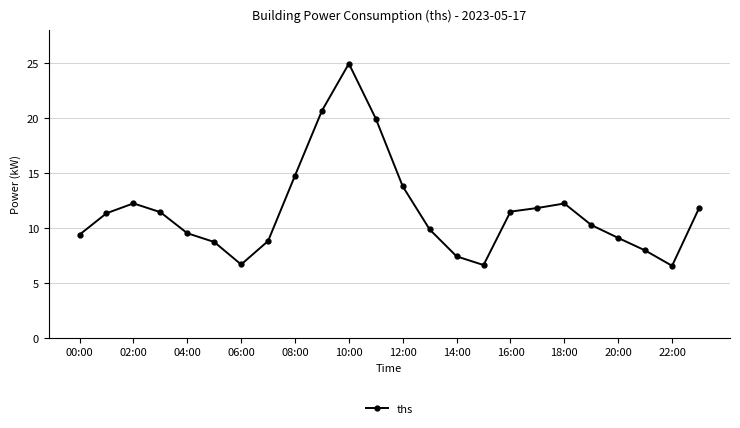

True or false: the data has more than 0 interior local peaks.

True